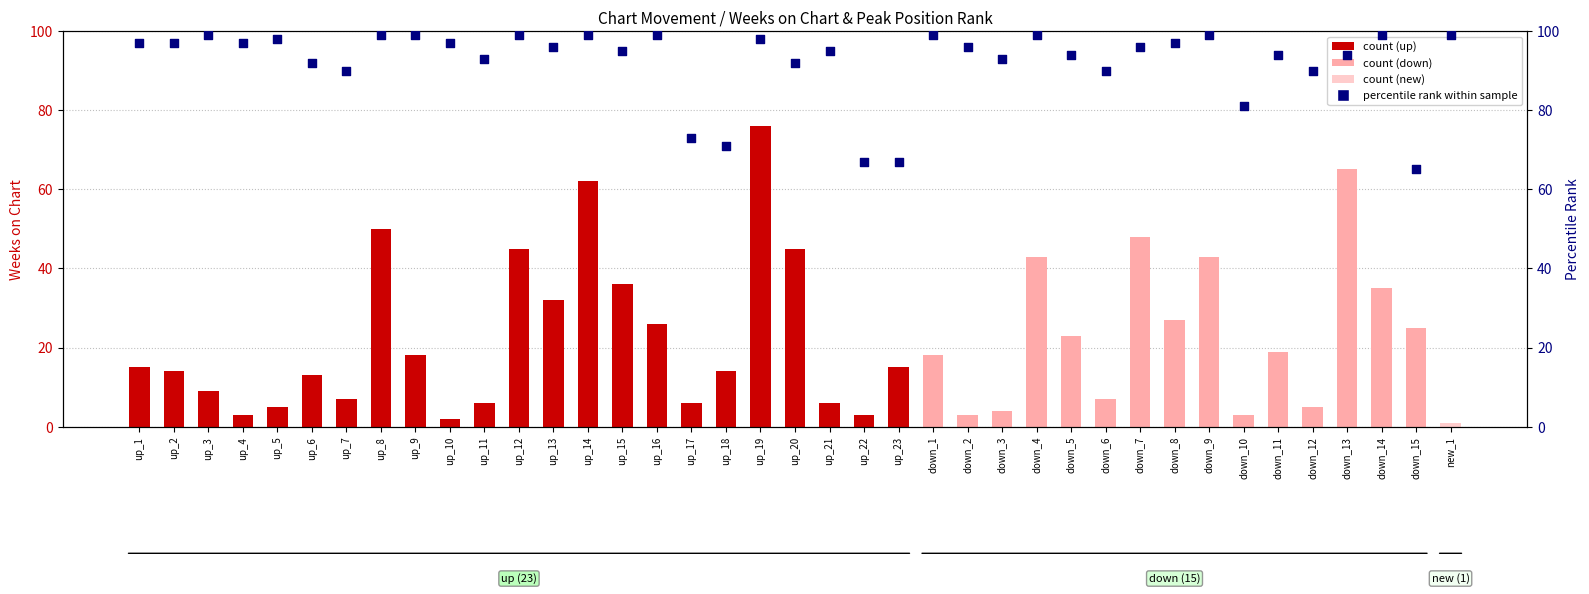

Which series has the largest Y range (max minus min)?

count (Weeks on Chart)